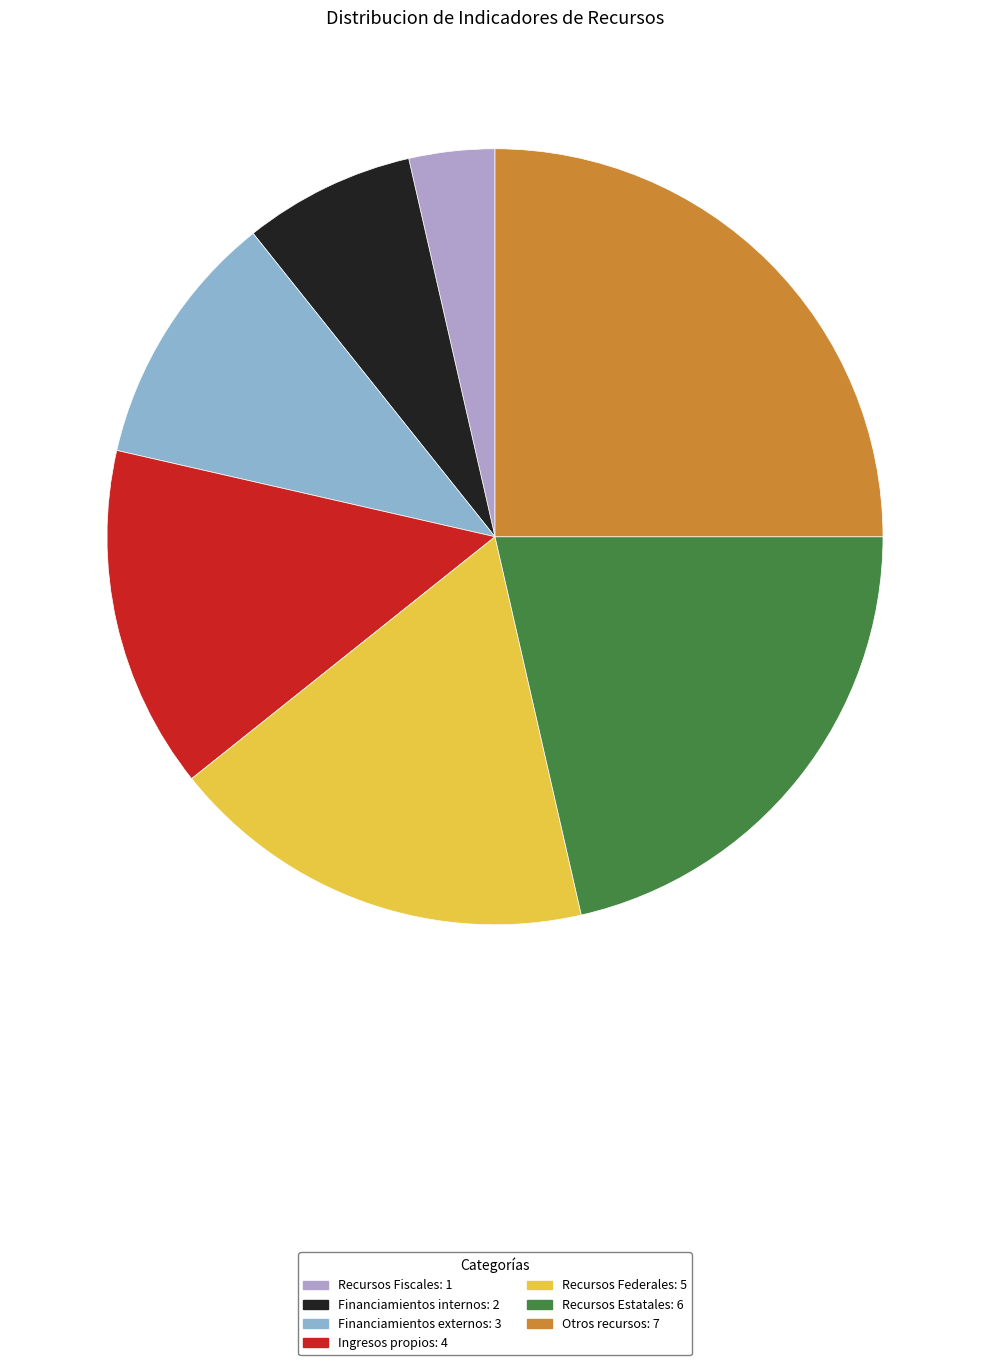

Which category has the smallest portion of the pie?

Recursos Fiscales